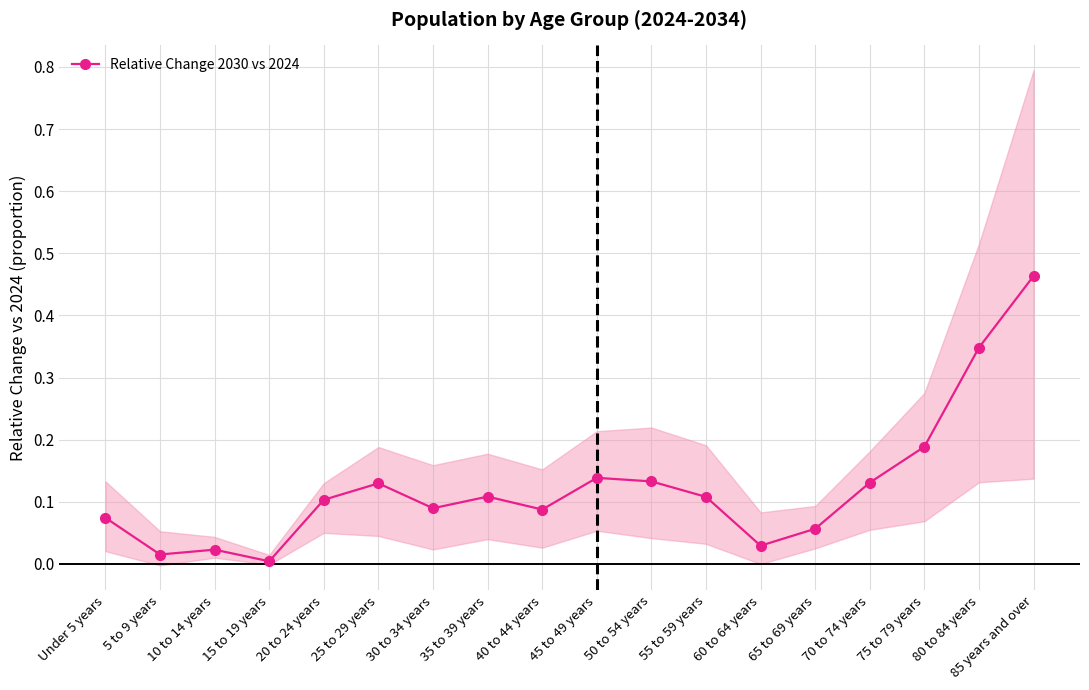

Reading left to right, transcribe all the data shown in this chart.

Under 5 years=0.1	5 to 9 years=0.0	10 to 14 years=0.0	15 to 19 years=0.0	20 to 24 years=0.1	25 to 29 years=0.1	30 to 34 years=0.1	35 to 39 years=0.1	40 to 44 years=0.1	45 to 49 years=0.1	50 to 54 years=0.1	55 to 59 years=0.1	60 to 64 years=0.0	65 to 69 years=0.1	70 to 74 years=0.1	75 to 79 years=0.2	80 to 84 years=0.3	85 years and over=0.5